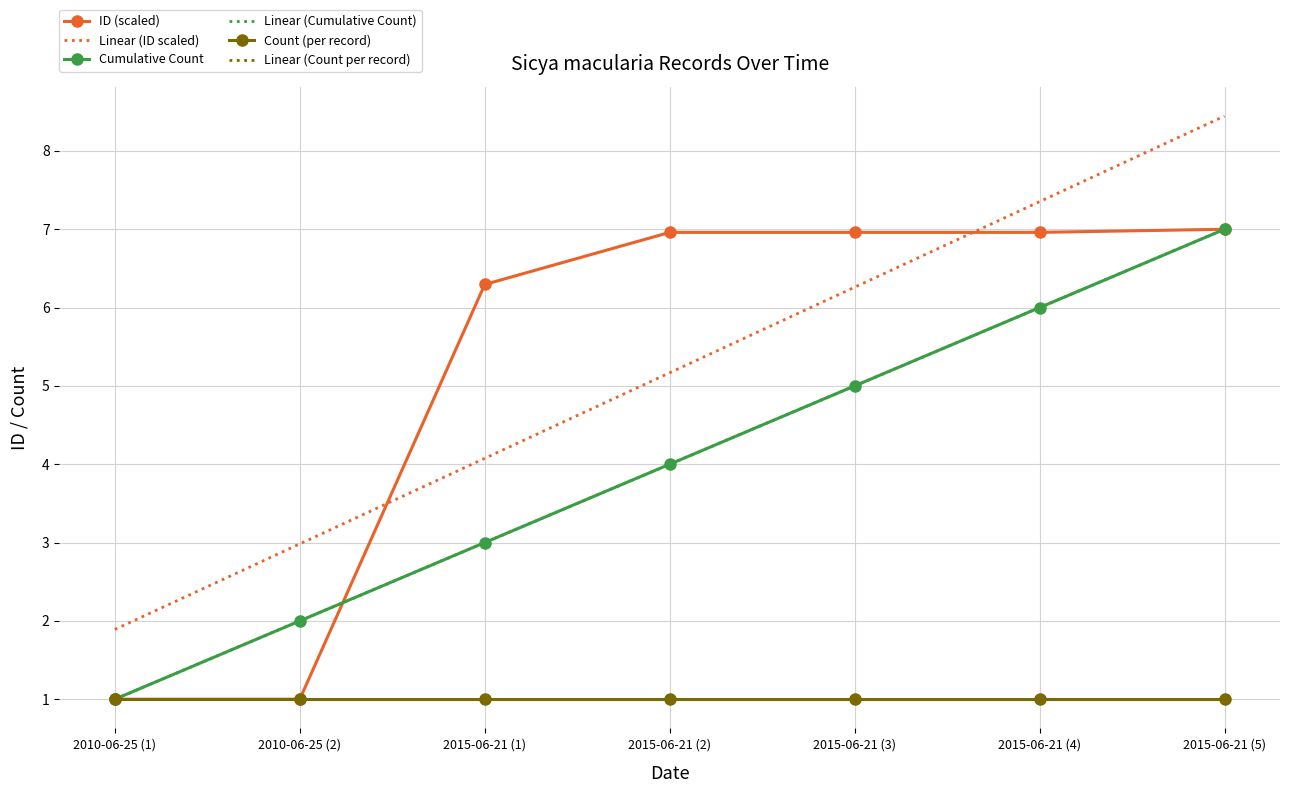

Where is Count (per record) nearest to the value 1?

2010-06-25 (1)